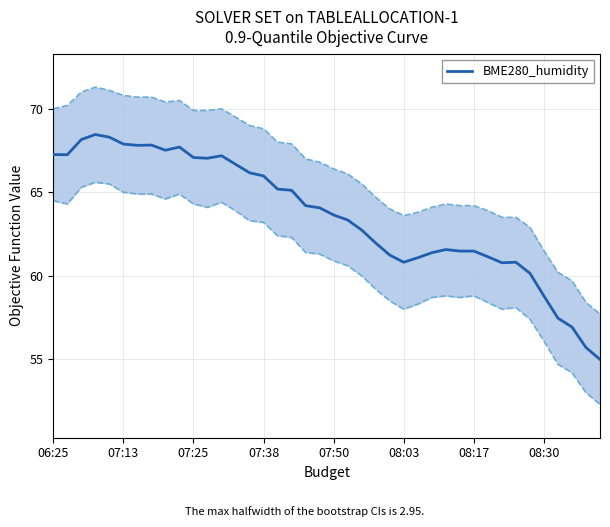

What is the average value?

63.6